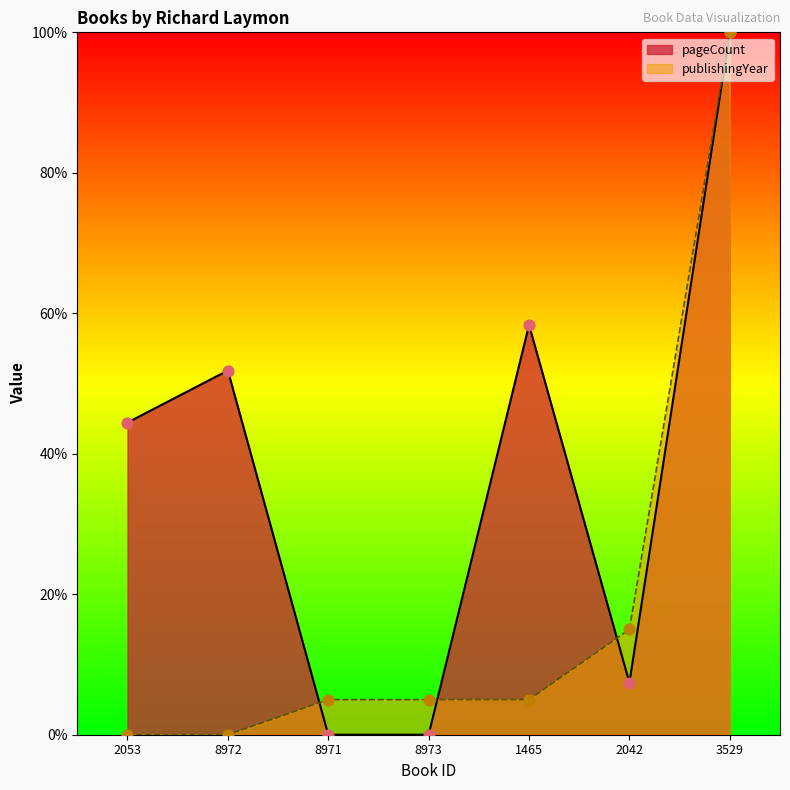

Which series contains the lowest Y value?

pageCount